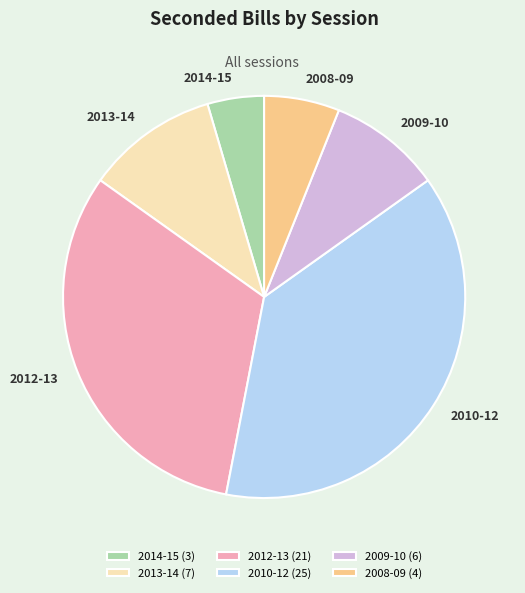

Approximately how many times larger is the value at 2009-10 compared to 2014-15?

2.0